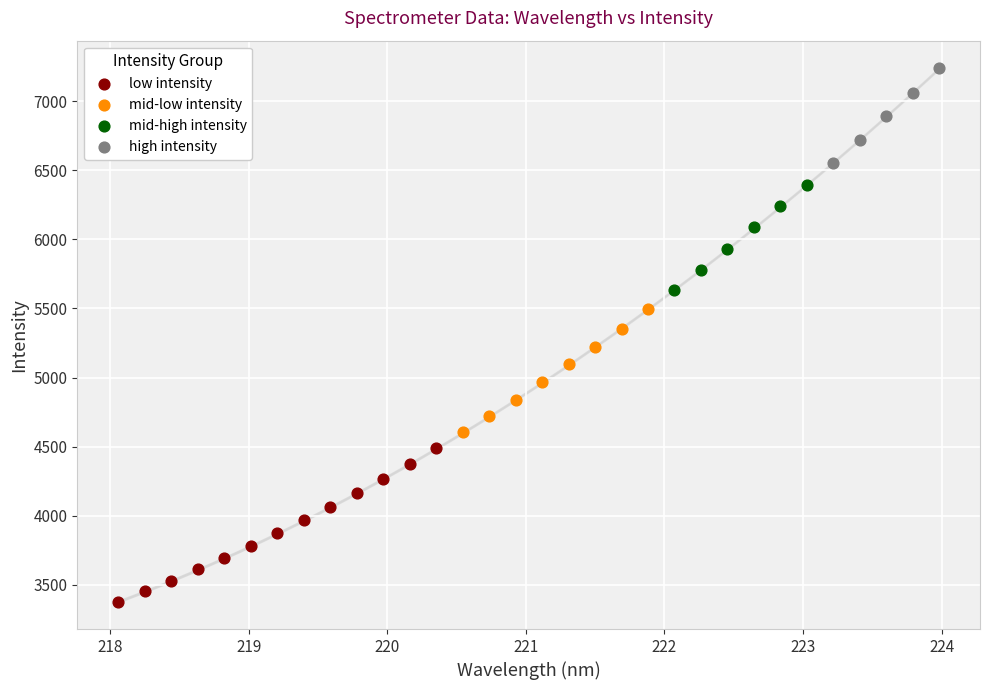

Which series contains the lowest Y value?

low intensity